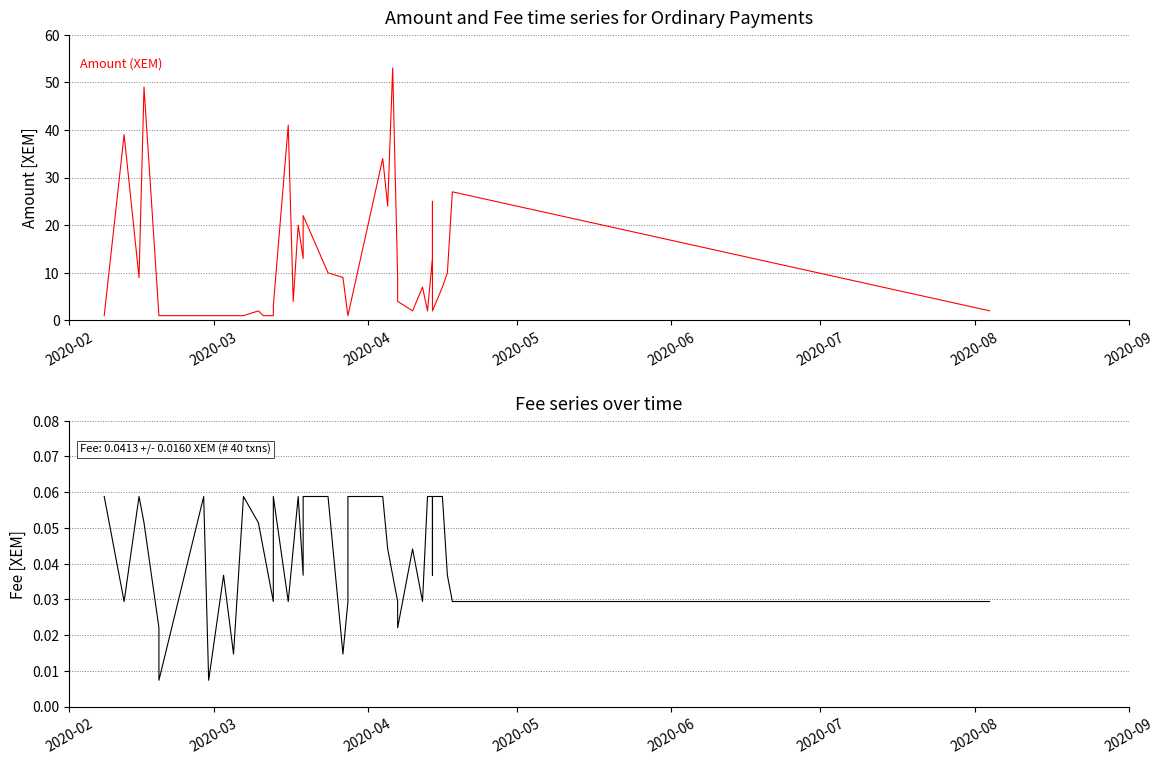

How many Fee values are between 0 and 1?

40